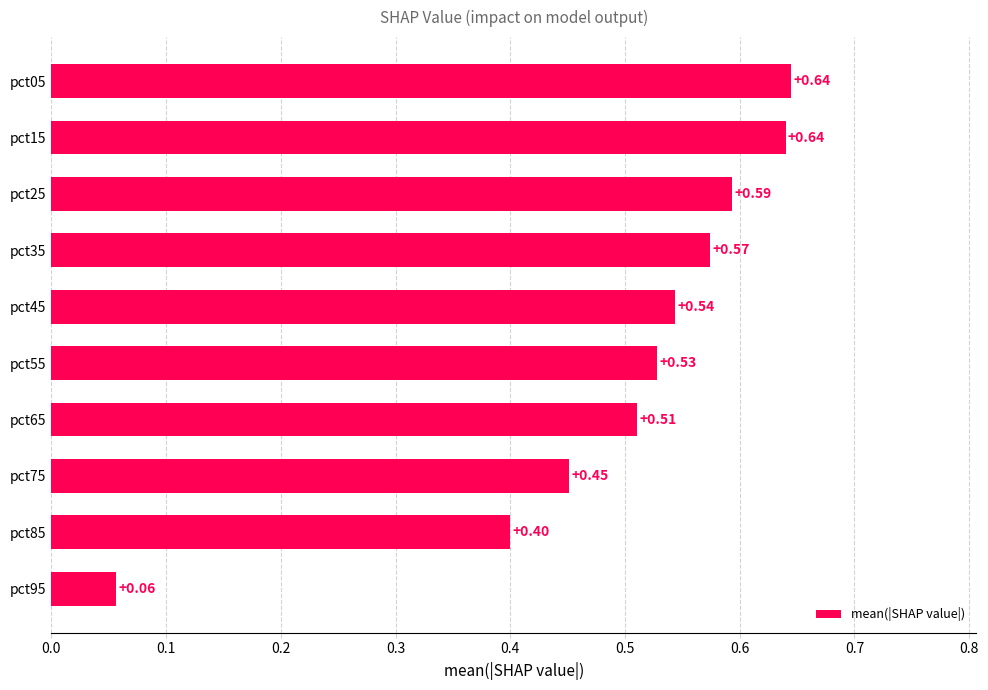

What is the sum of the values at pct75 and pct55?

1.0